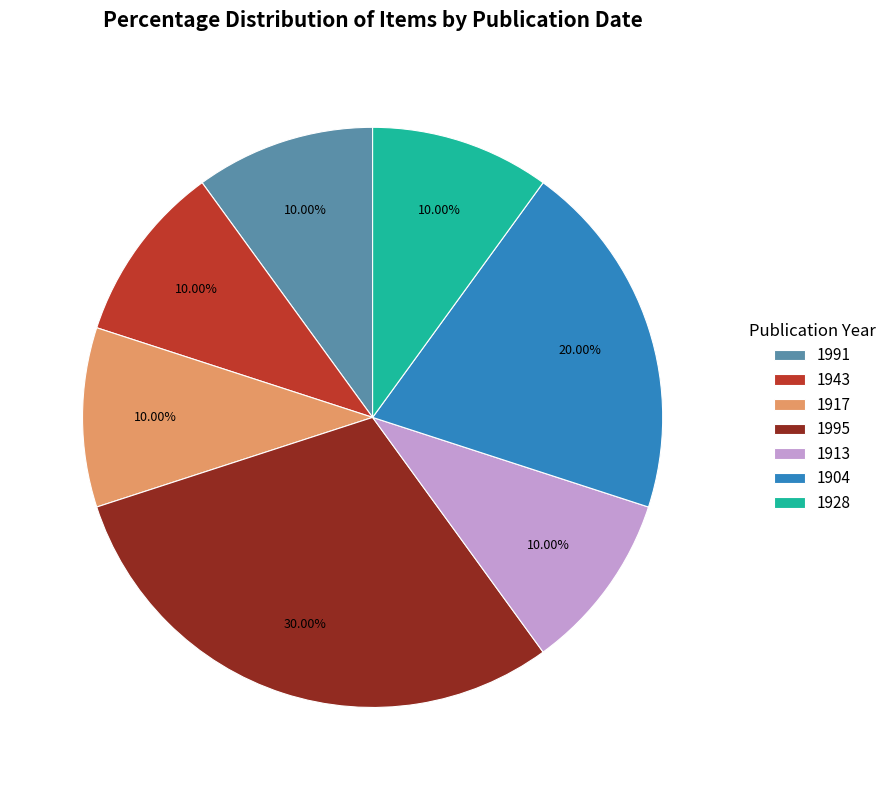

What percentage is the 1943 slice, to the nearest percent?

10%